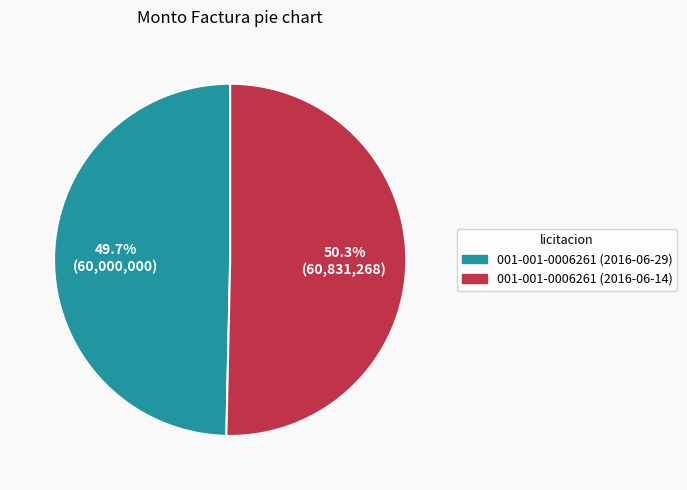

Which slice represents more than half of the pie?

001-001-0006261 (2016-06-14)